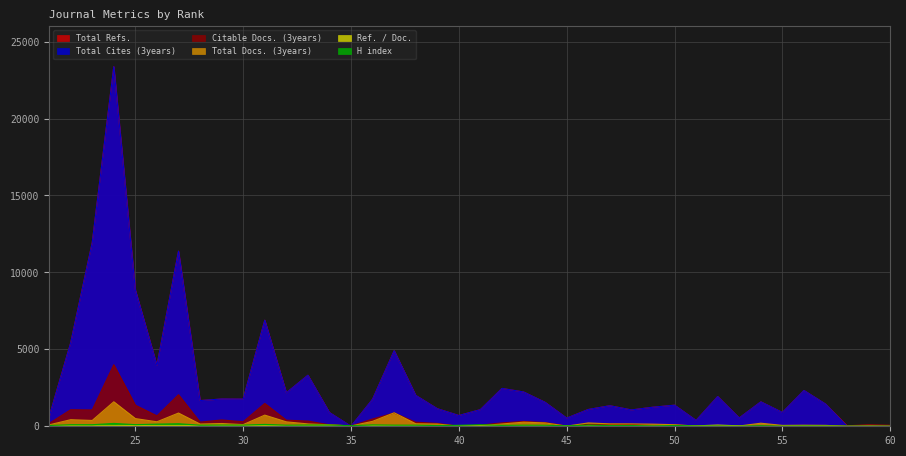

What is the spread (max minus min) of values at 22?

5385